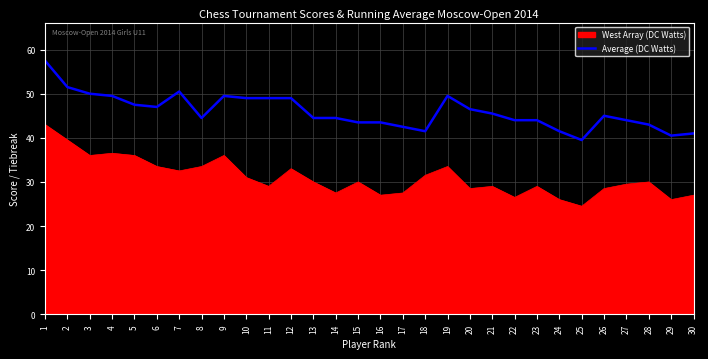

The value of West Array (DC Watts) at 4 is 36.5. True or false?

True